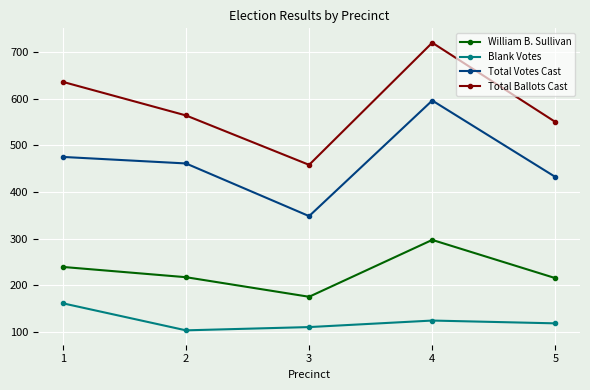

What is the lowest value of the Total Votes Cast series?

348